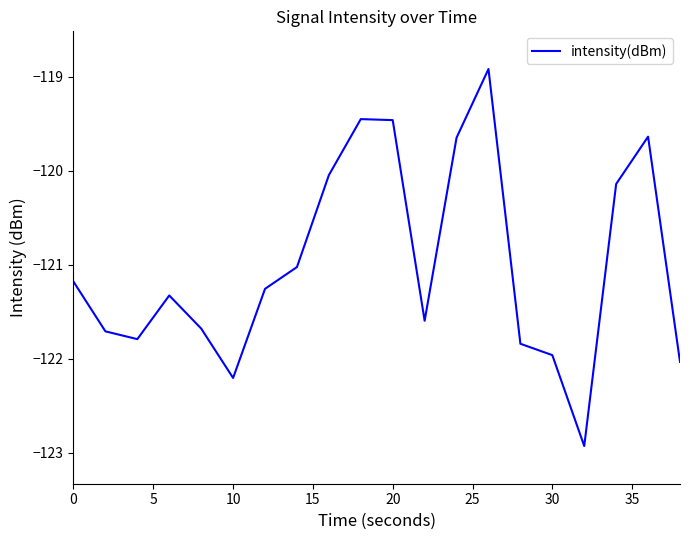

What is the minimum value shown in the chart?

-122.9